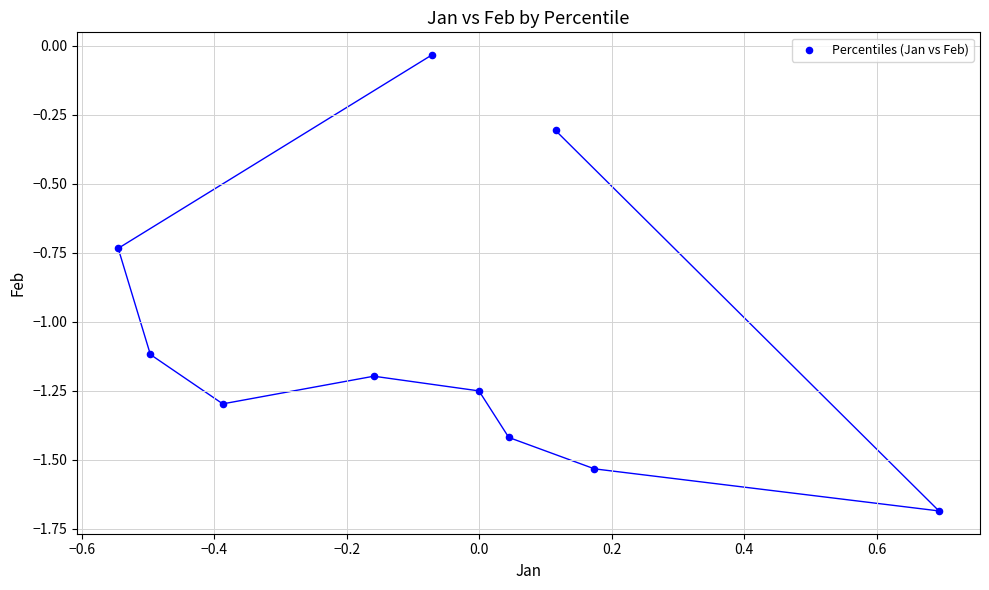

What is the range of Y values (max minus min)?

1.7